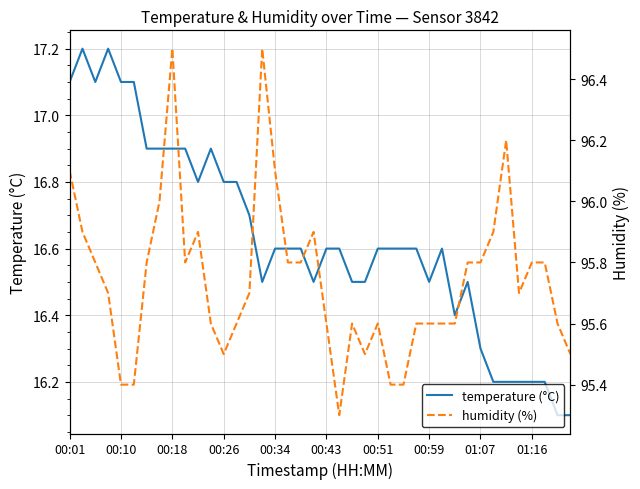

The value of temperature (°C) at 01:16 is 16.2. True or false?

True